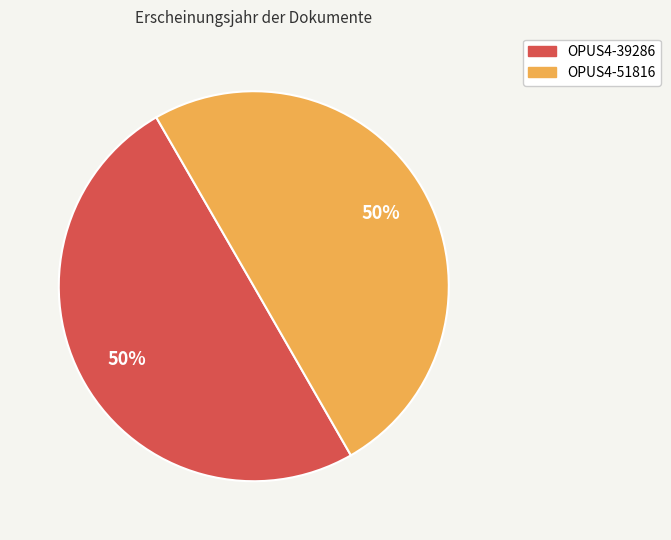

Approximately how many times larger is the value at OPUS4-39286 compared to OPUS4-51816?

1.0